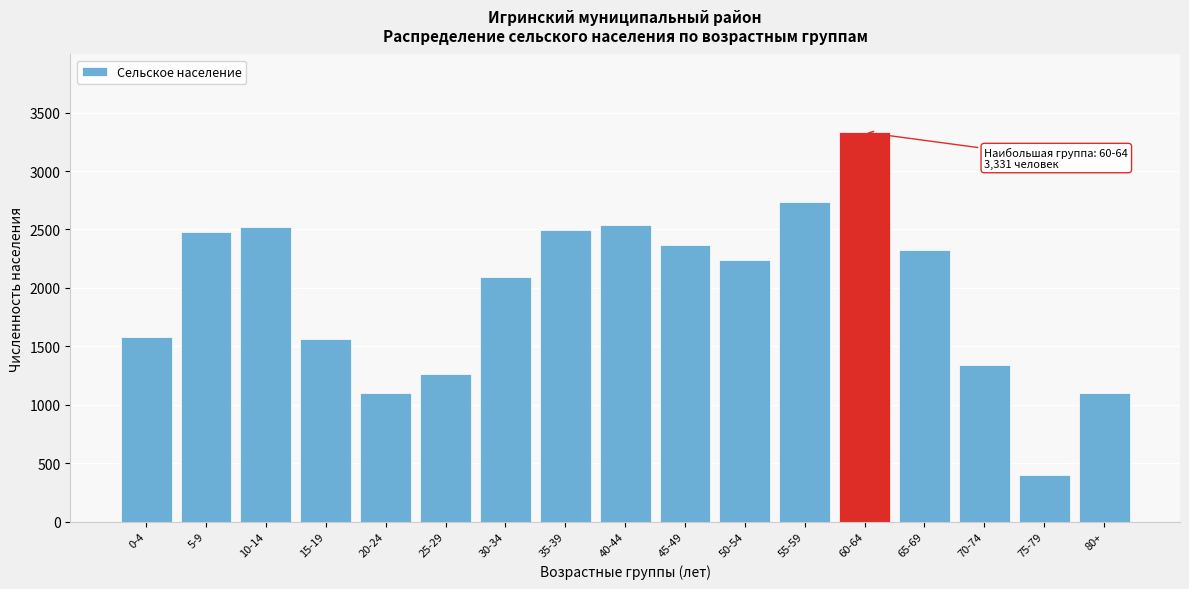

What is the change in value from 35-39 to 70-74?

-1152